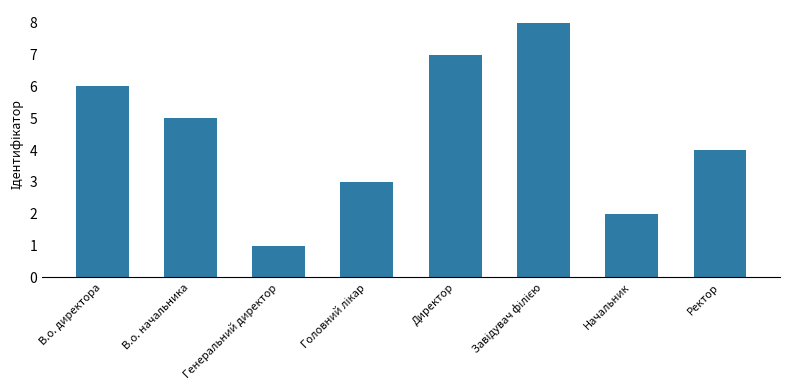

What is the greatest value displayed?

8